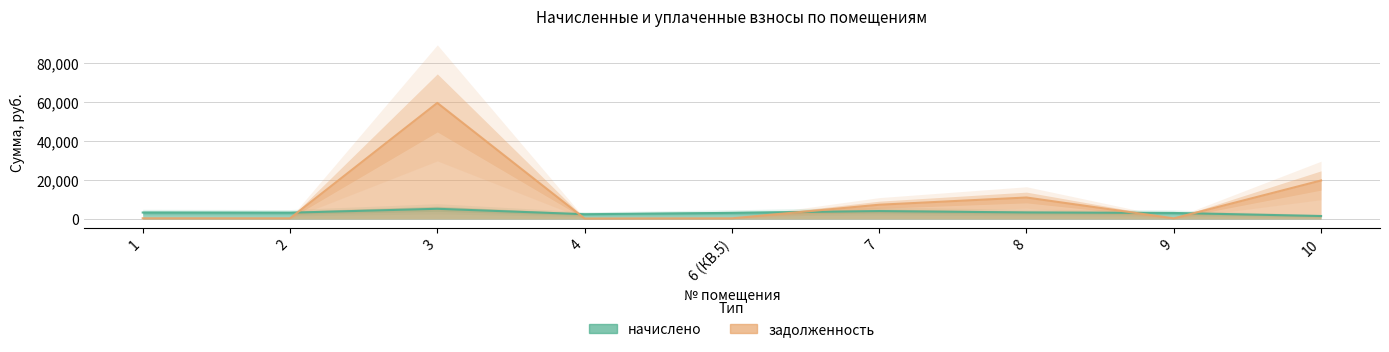

Rank the series by their maximum value, from lowest to highest.

начислено, задолженность